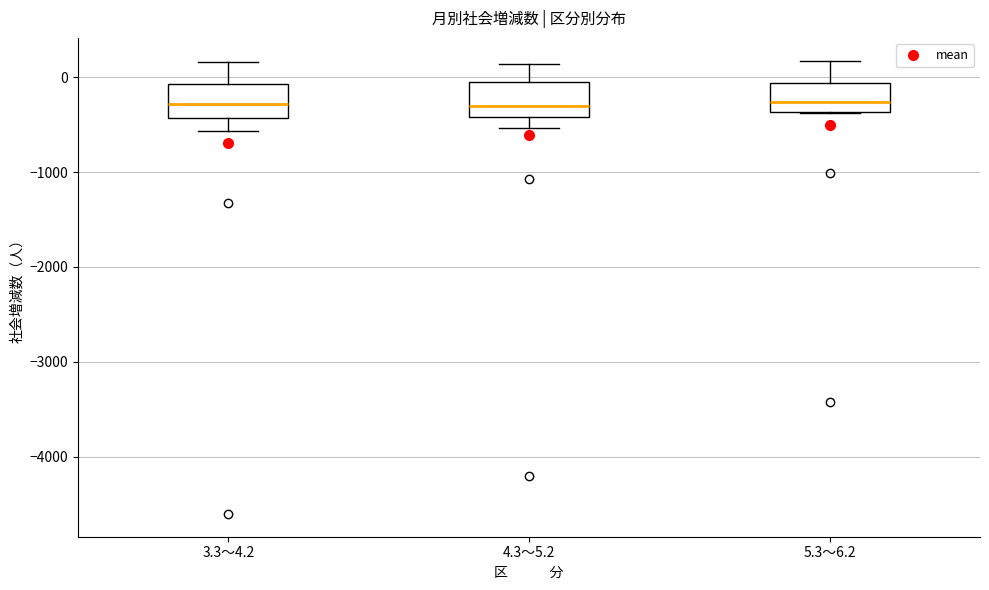

Reading left to right, read every box against the y-axis: the position of its median line, the range the box covers, and the ends of its whiskers. The values are not printed on the chart, so give them approximately, as read against the axis.

3.3～4.2: median -300, box -400 to -100, whiskers -600 to 200
4.3～5.2: median -300, box -400 to 0, whiskers -500 to 100
5.3～6.2: median -300, box -400 to -100, whiskers -400 to 200